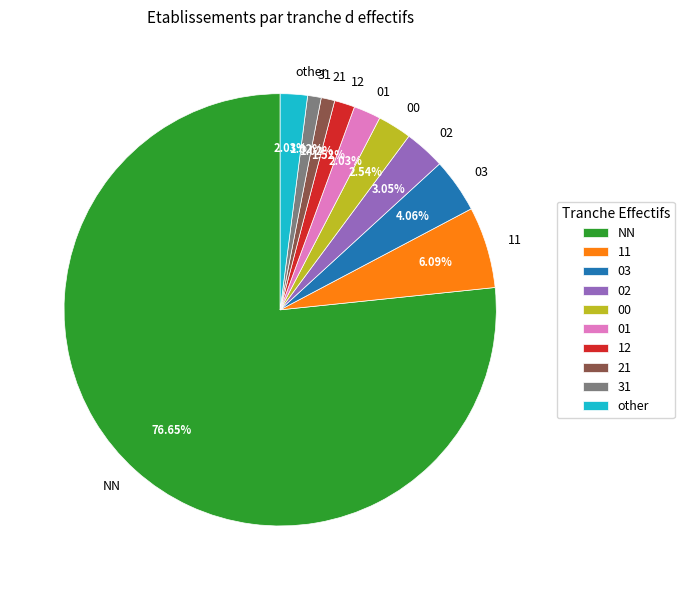

Which slice is the largest?

NN